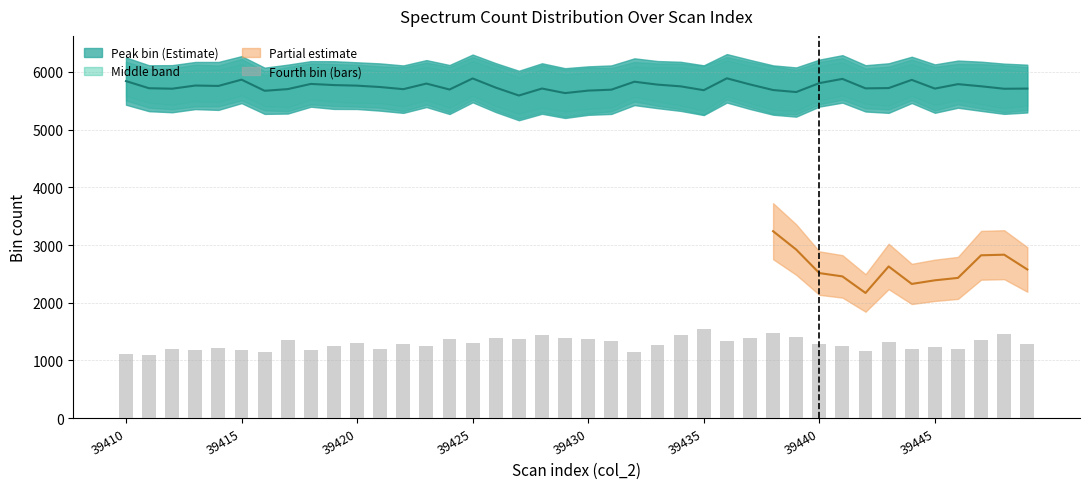

Where is Fourth bin bars nearest to the value 1319?

33